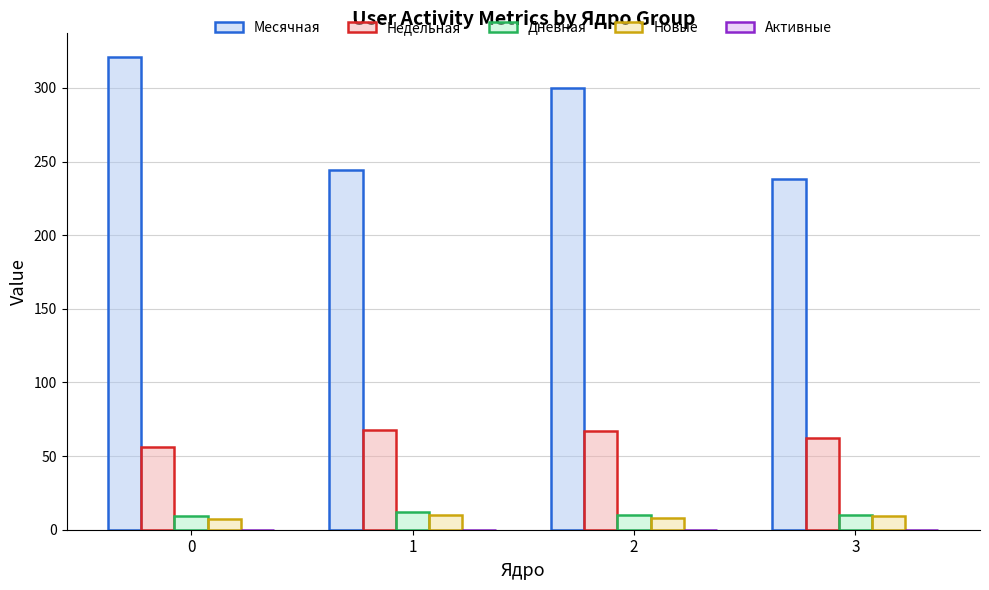

What is the greatest value displayed?

321